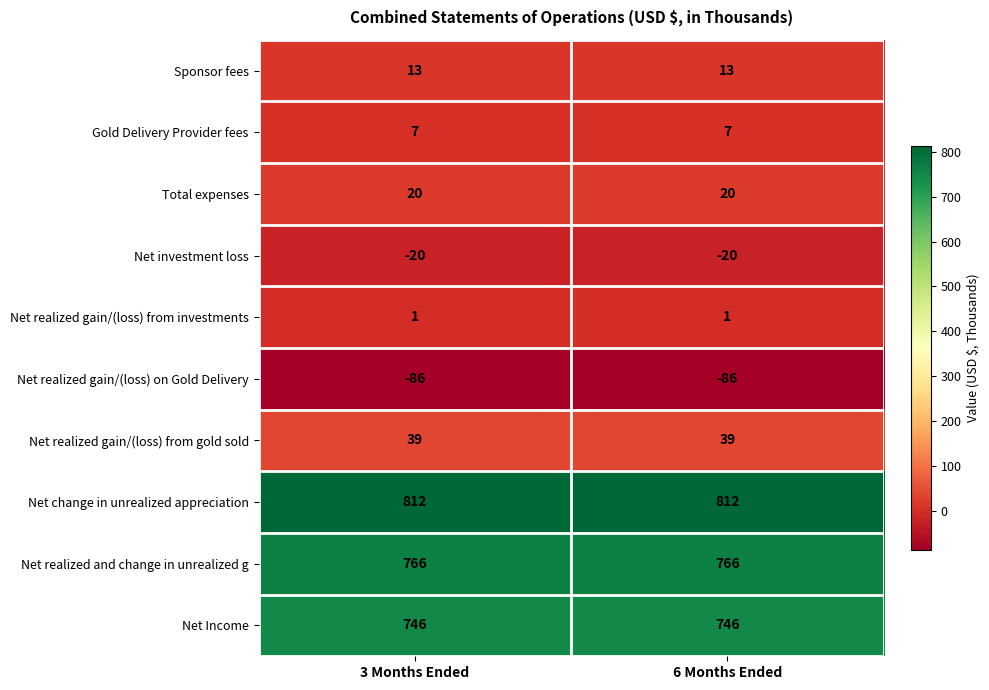

True or false: Net Income has a value of 746 at 3 Months Ended.

True